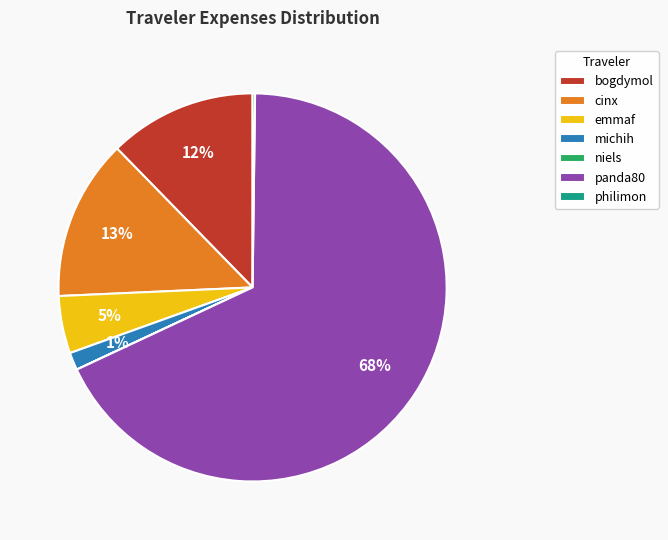

The panda80 slice represents 68% of the pie. True or false?

True